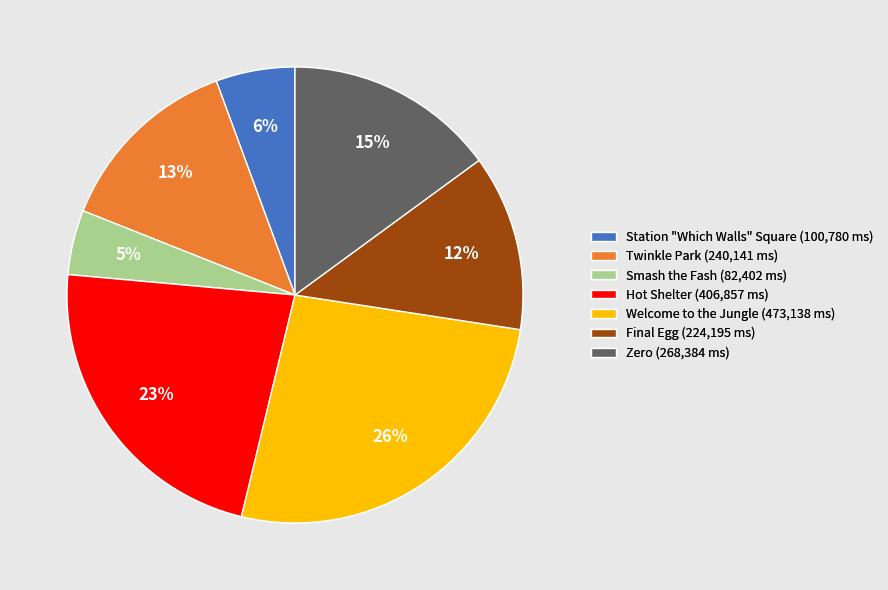

Which category has the smallest portion of the pie?

Smash the Fash